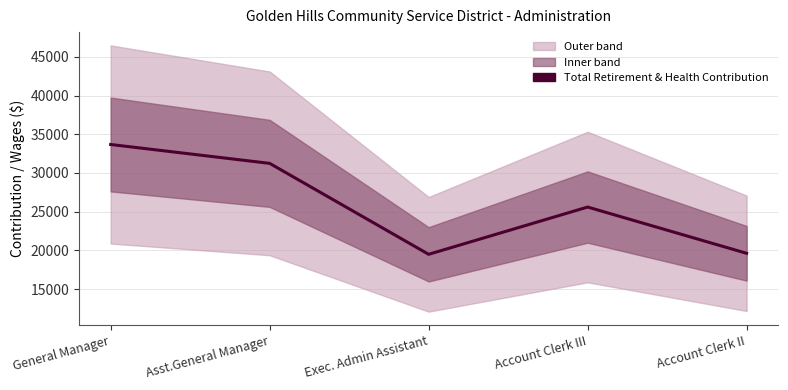

What is the difference between the maximum and minimum values?

14191